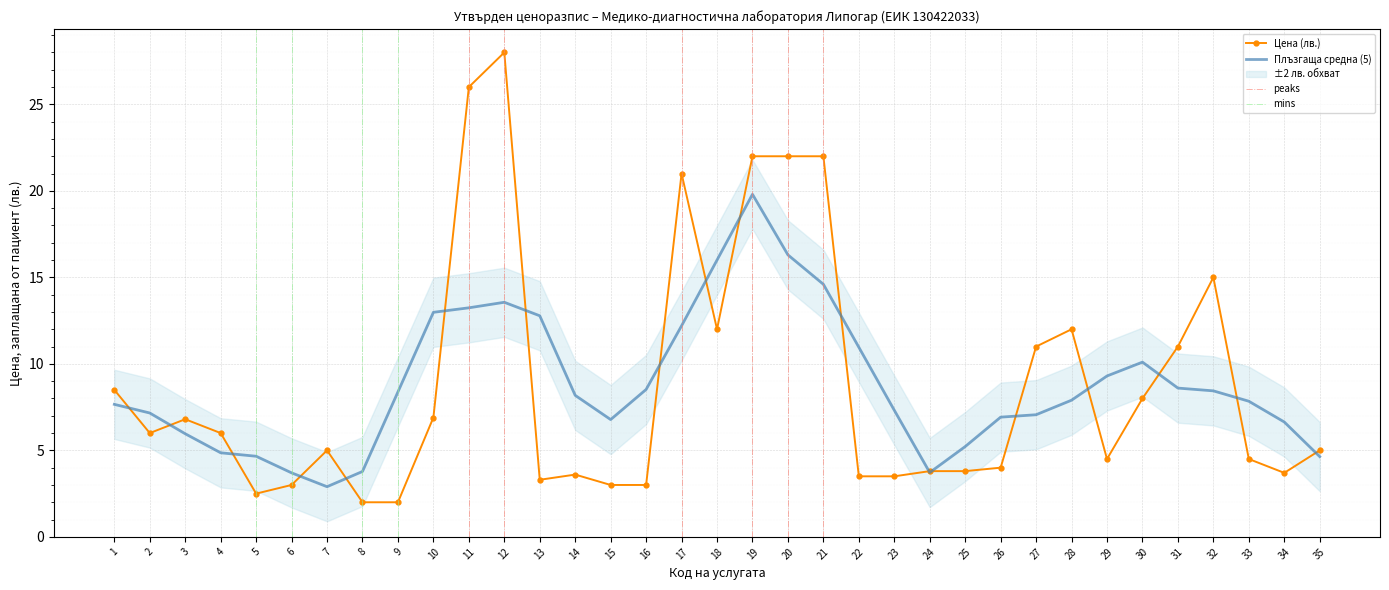

What is the maximum value for Плъзгаща средна (5)?

19.8